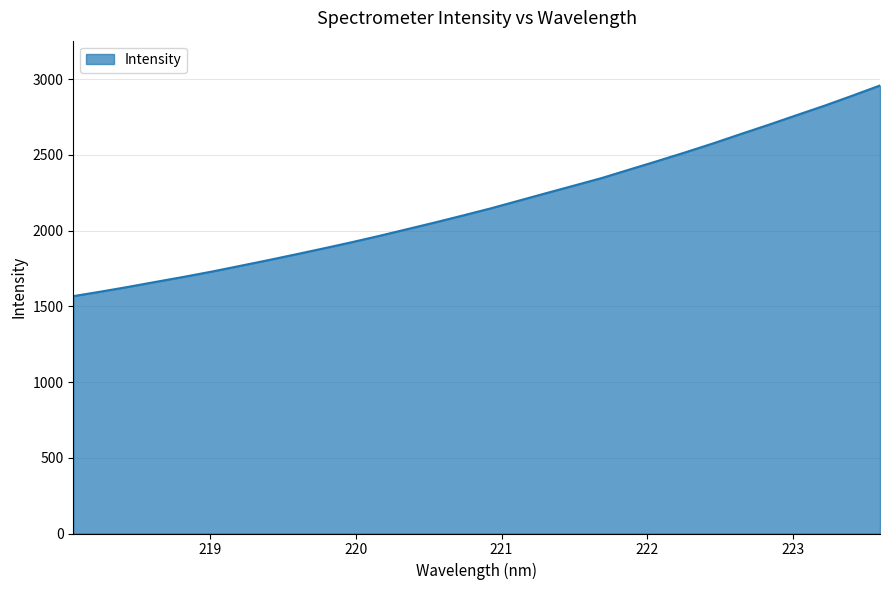

What is the minimum value shown in the chart?

1567.7